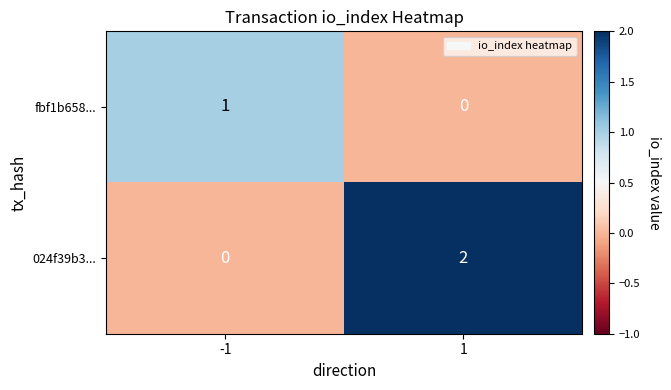

True or false: 024f39b3... has a value of 2 at 1.

True